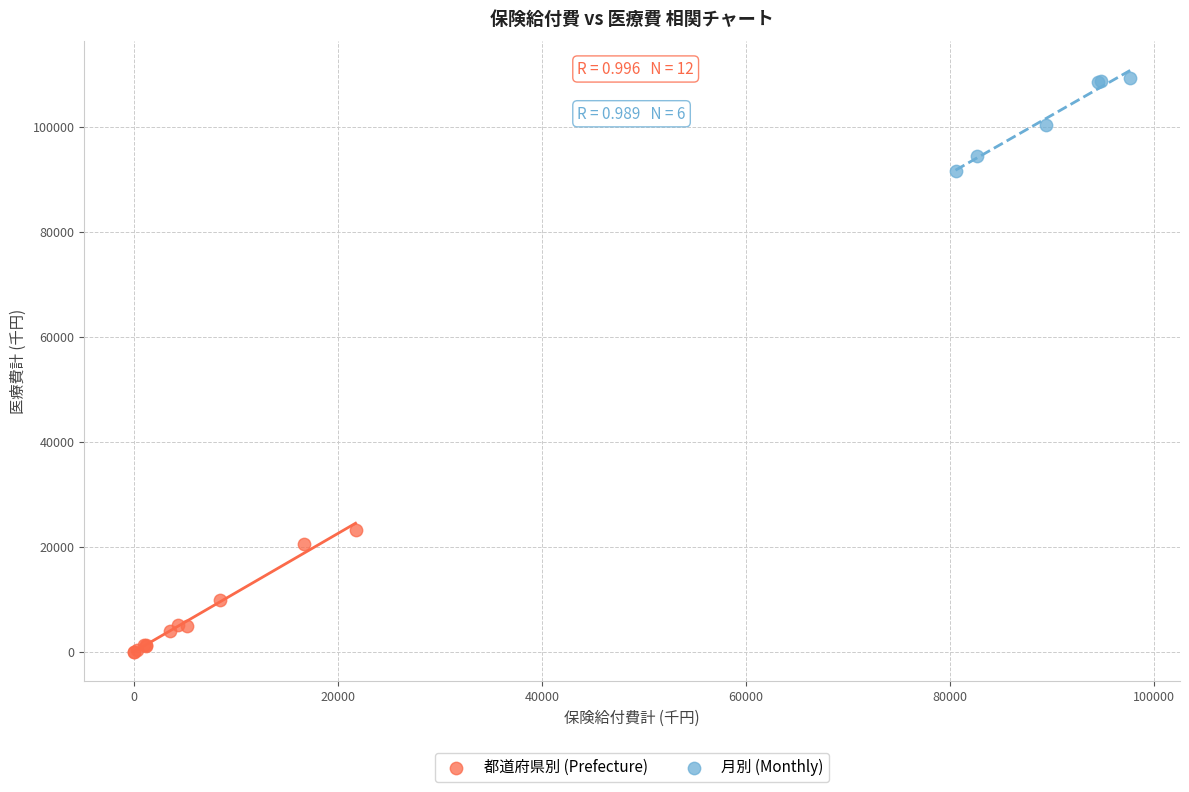

Which series contains the lowest Y value?

都道府県別 (Prefecture)